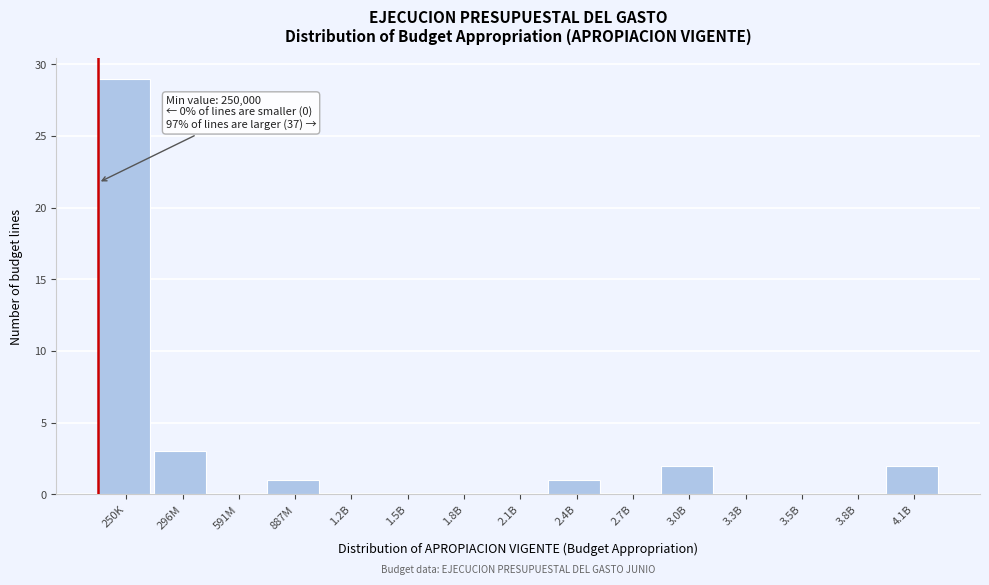

Reading left to right, list all the values displayed in this chart.

250K=29	296M=3	591M=0	887M=1	1.2B=0	1.5B=0	1.8B=0	2.1B=0	2.4B=1	2.7B=0	3.0B=2	3.3B=0	3.5B=0	3.8B=0	4.1B=2